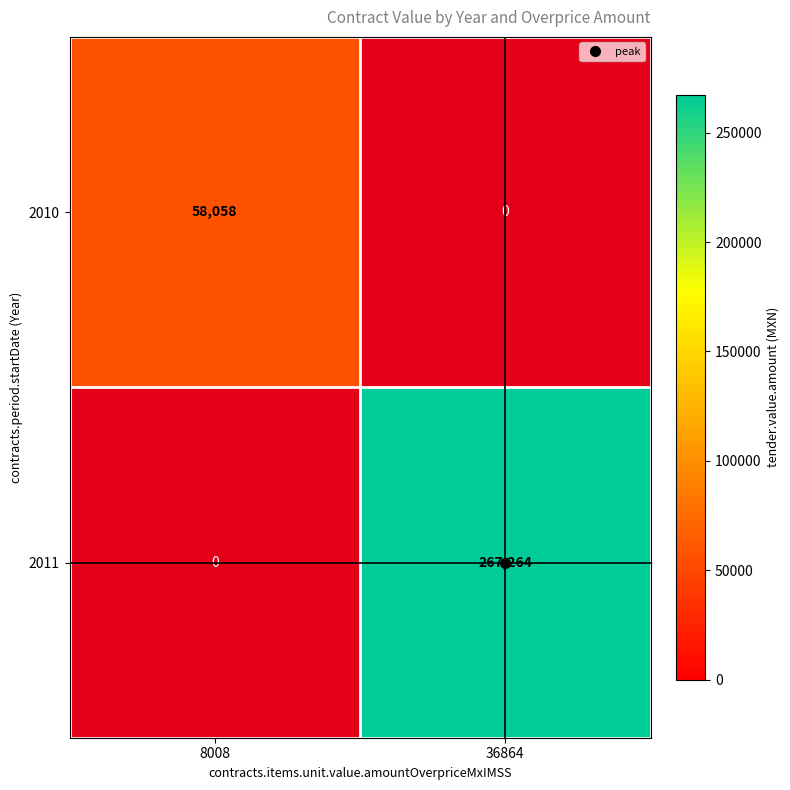

The 2010 series shows 58058.0 at 8008. True or false?

True